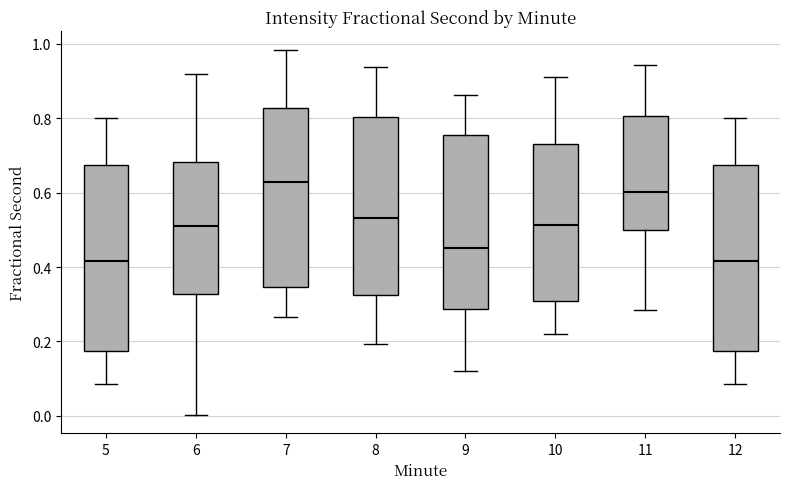

Reading left to right, transcribe this box plot: for each box, give where its median line is, the range the box spans, and where its two whiskers end, as read against the y-axis. The values are not printed on the chart, so give them approximately, as read against the axis.

5: median 0.42, box 0.18 to 0.68, whiskers 0.08 to 0.80
6: median 0.52, box 0.32 to 0.68, whiskers 0.00 to 0.92
7: median 0.62, box 0.34 to 0.82, whiskers 0.26 to 0.98
8: median 0.54, box 0.32 to 0.80, whiskers 0.20 to 0.94
9: median 0.46, box 0.28 to 0.76, whiskers 0.12 to 0.86
10: median 0.52, box 0.30 to 0.74, whiskers 0.22 to 0.92
11: median 0.60, box 0.50 to 0.80, whiskers 0.28 to 0.94
12: median 0.42, box 0.18 to 0.68, whiskers 0.08 to 0.80